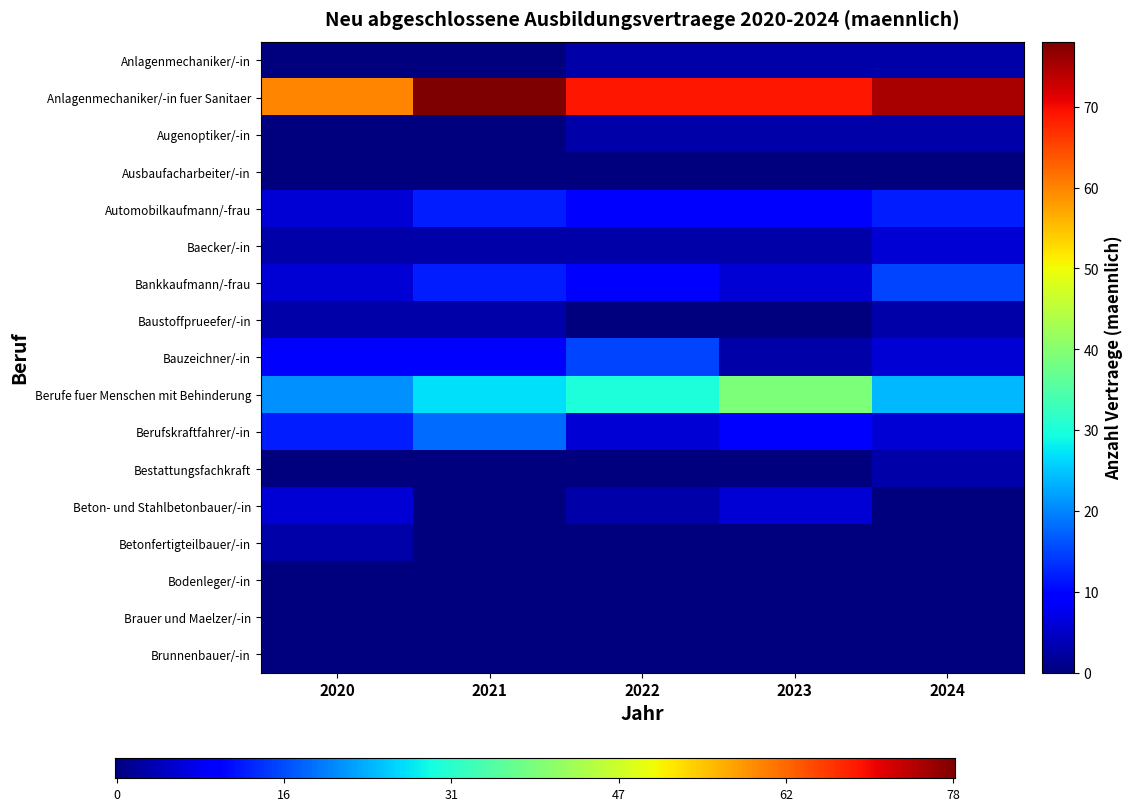

List the labels in order of Anlagenmechaniker/-in value, smallest first.

2020, 2021, 2022, 2023, 2024